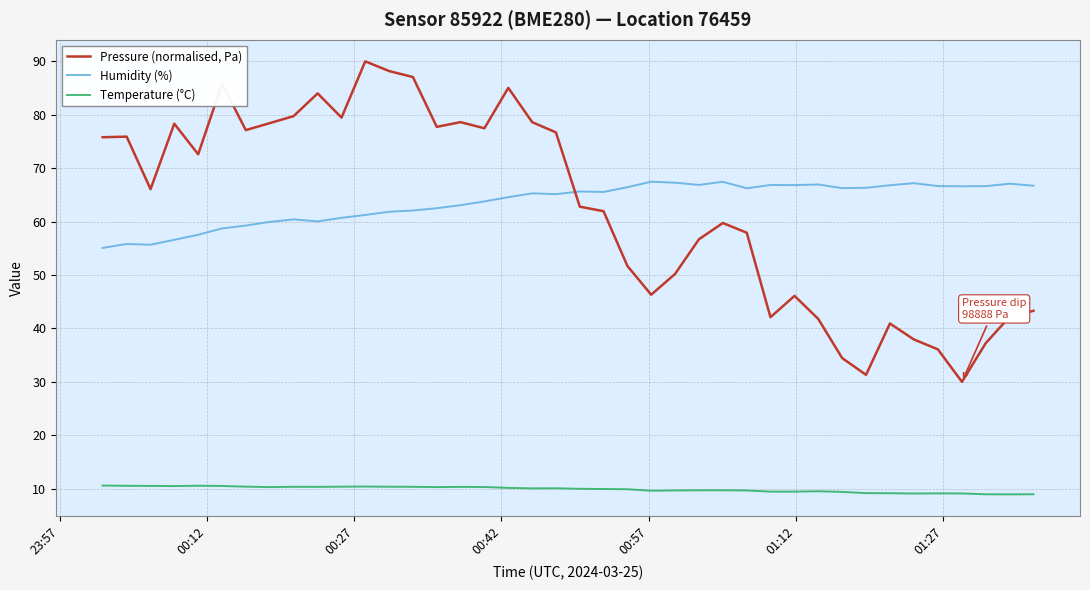

What is the highest value of the Pressure (normalised, Pa) series?

90.0